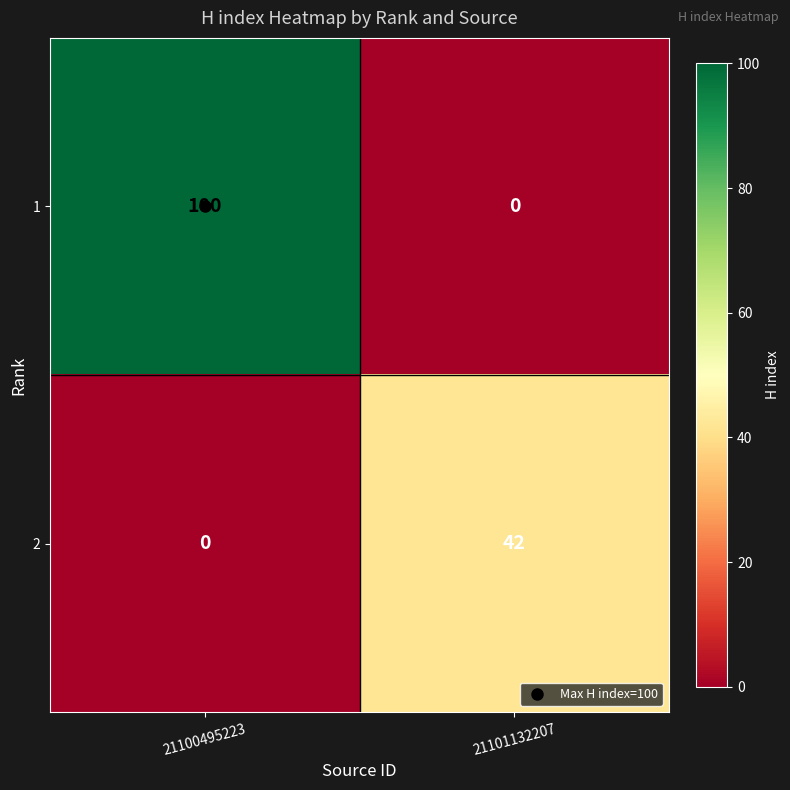

Is it true that 2 equals 0 at 21100495223?

True